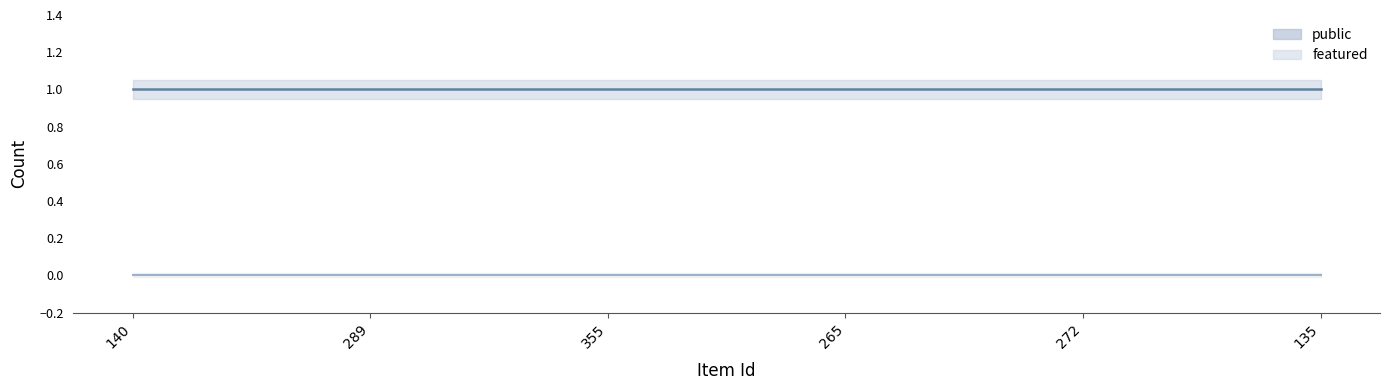

What is the difference between the highest and lowest values at 355?

1